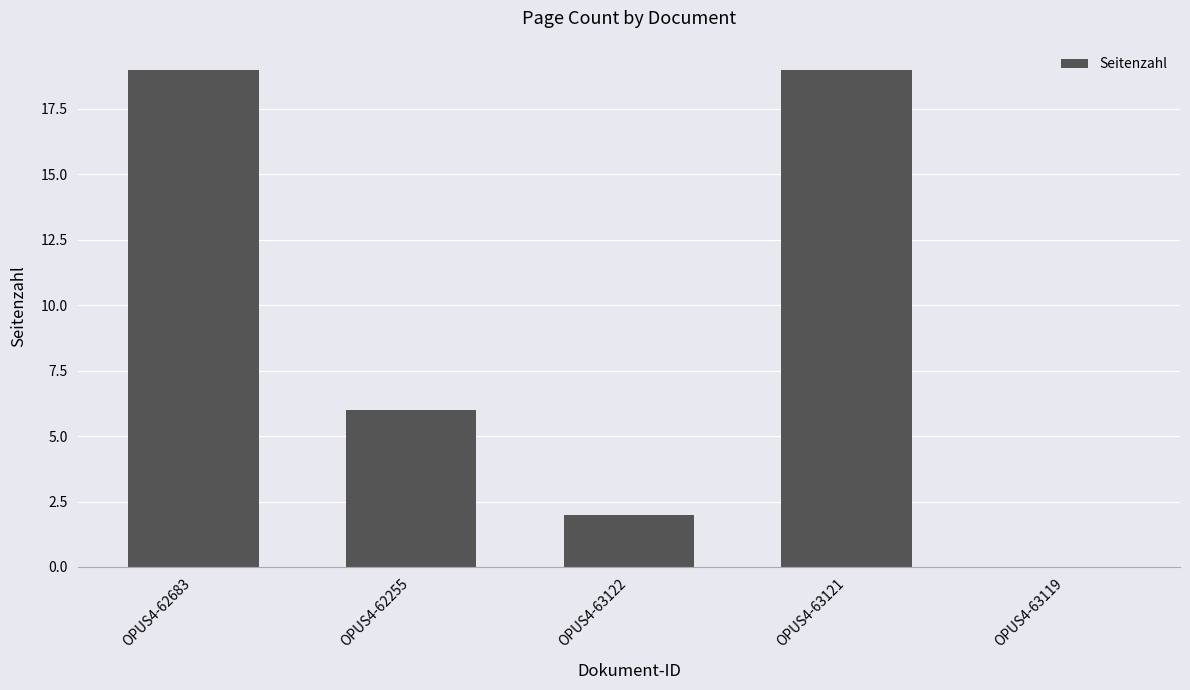

How many positive values are there?

4